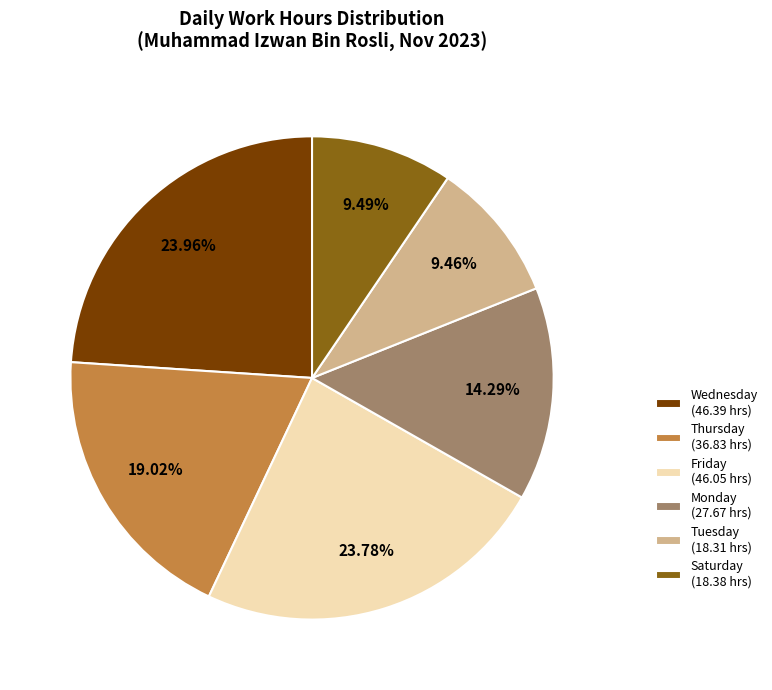

Is there any slice that represents more than half of the pie?

No